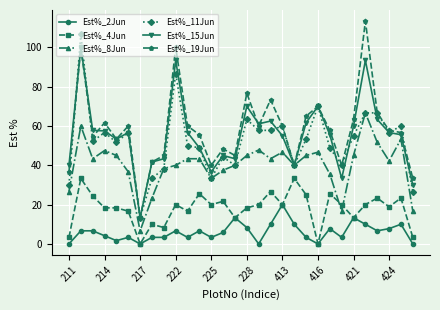

What is the minimum value for Est%_8Jun?

6.7